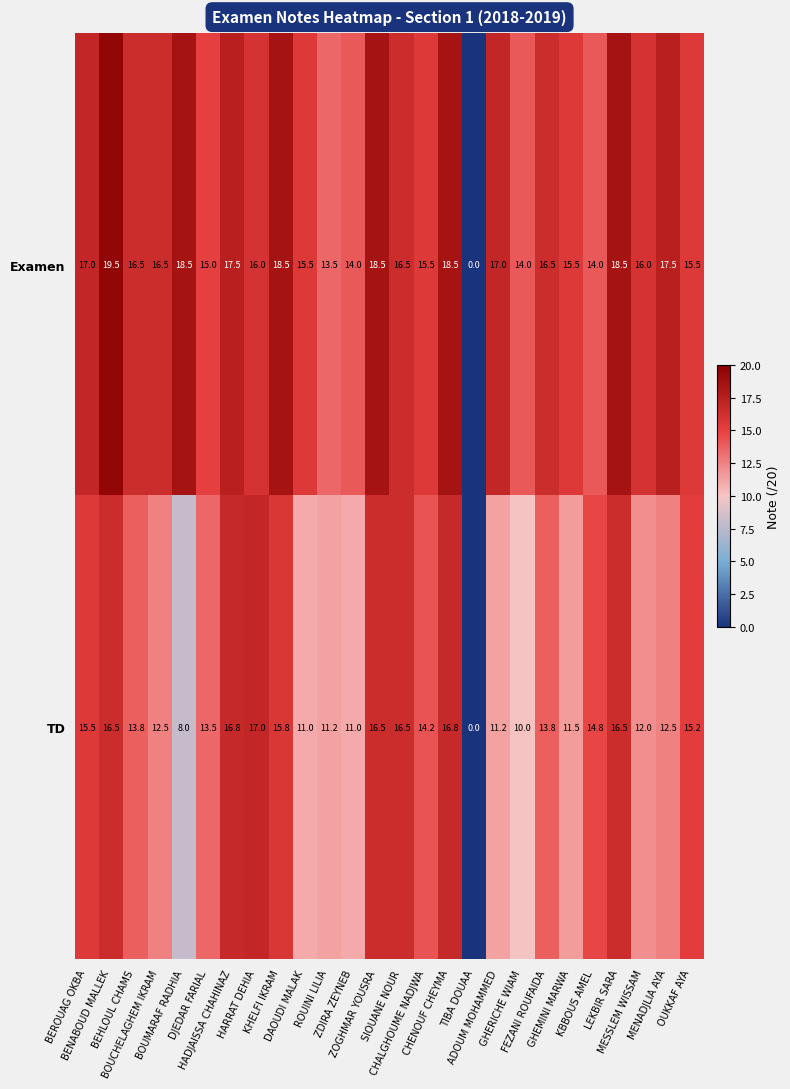

What is the difference between the maximum and minimum values in the TD series?

17.0